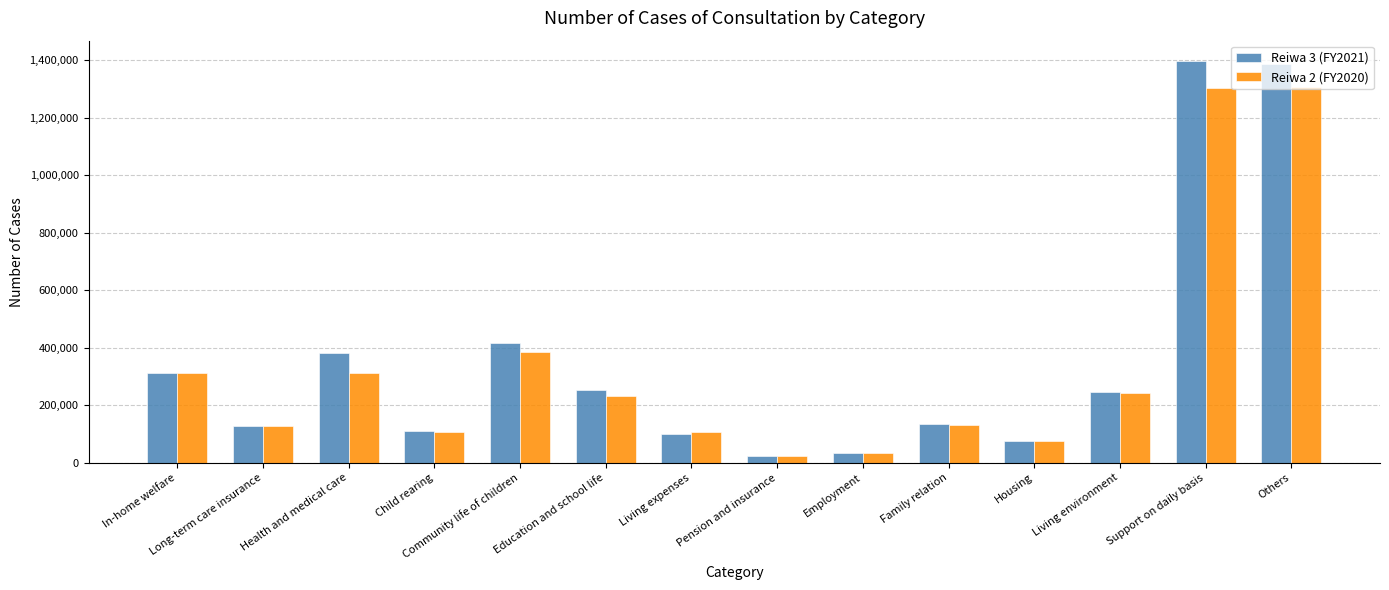

What is the maximum value shown in the chart?

1397994